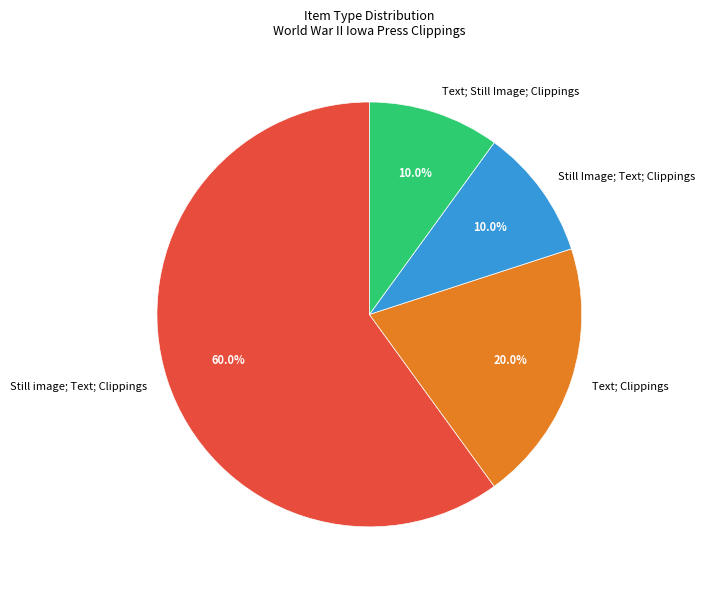

To the nearest percent, what percentage of the pie is Still Image; Text; Clippings?

10%